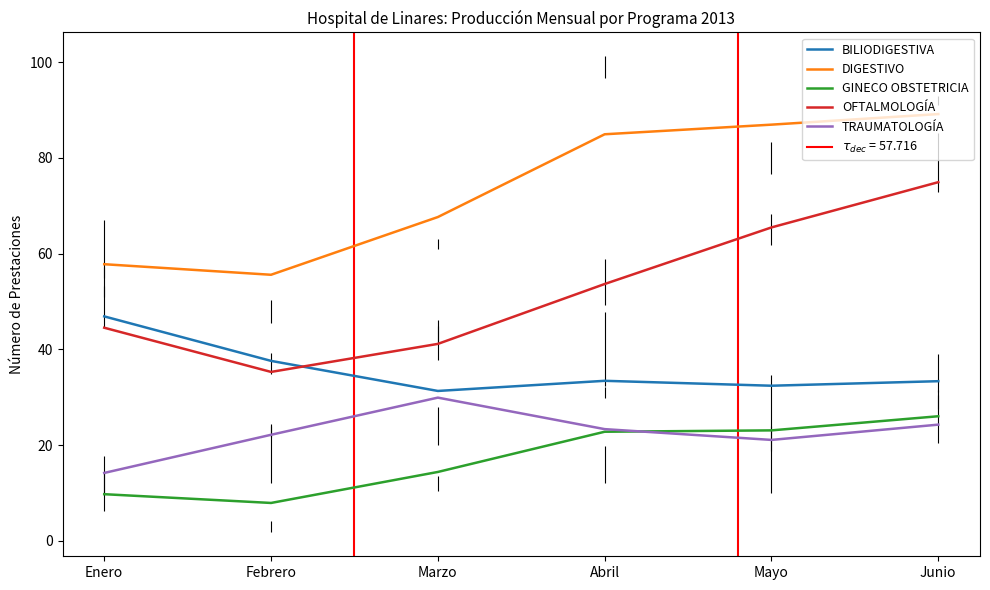

What is the difference between the BILIODIGESTIVA values at Mayo and Junio?

0.9